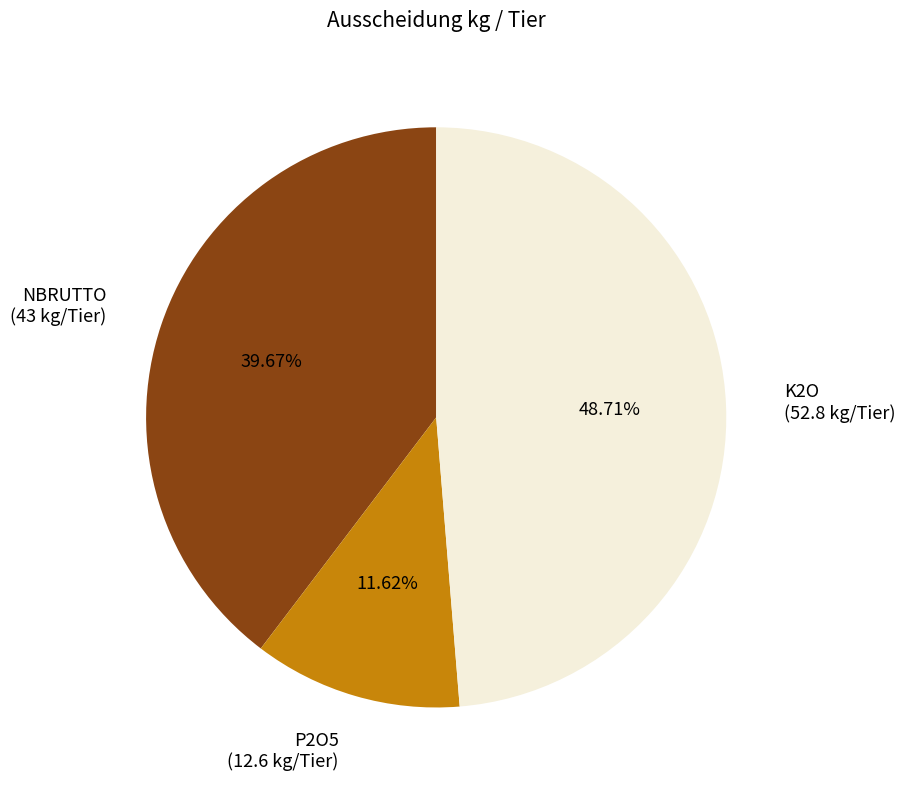

Does P2O5 account for over 50% of the chart?

No